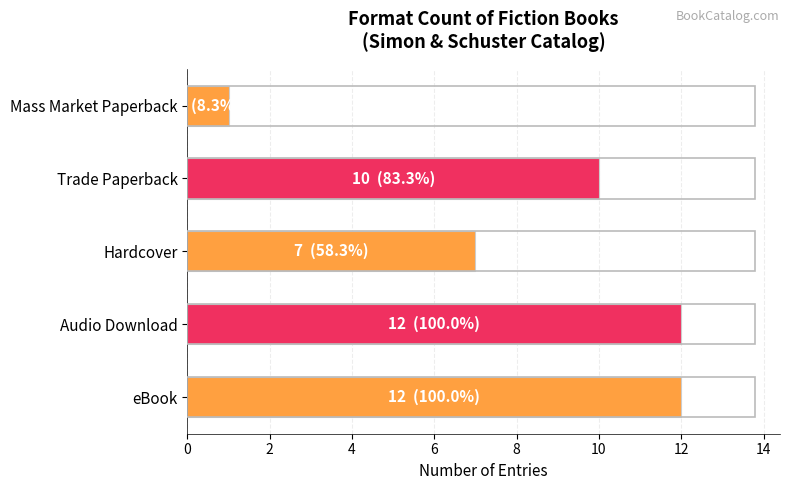

How many series are shown in this chart?

1